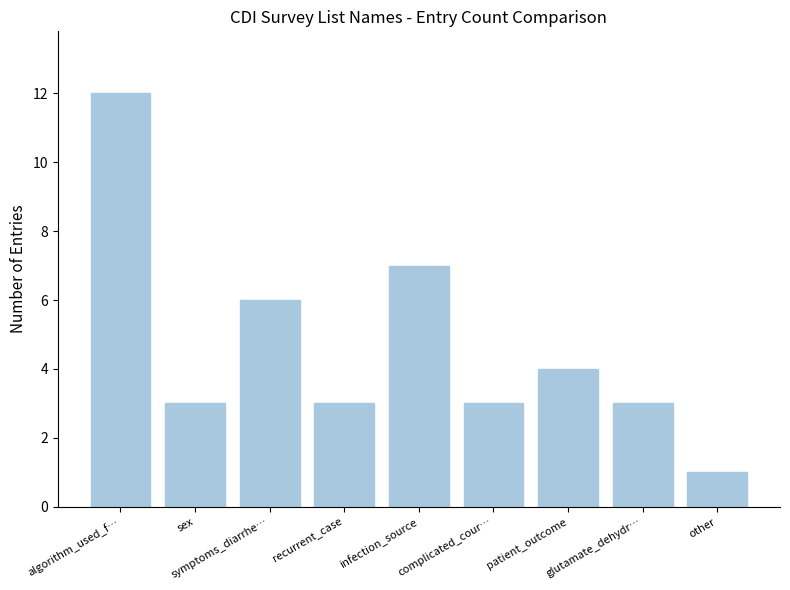

What is the change in value from algorithm_used_f… to recurrent_case?

-9